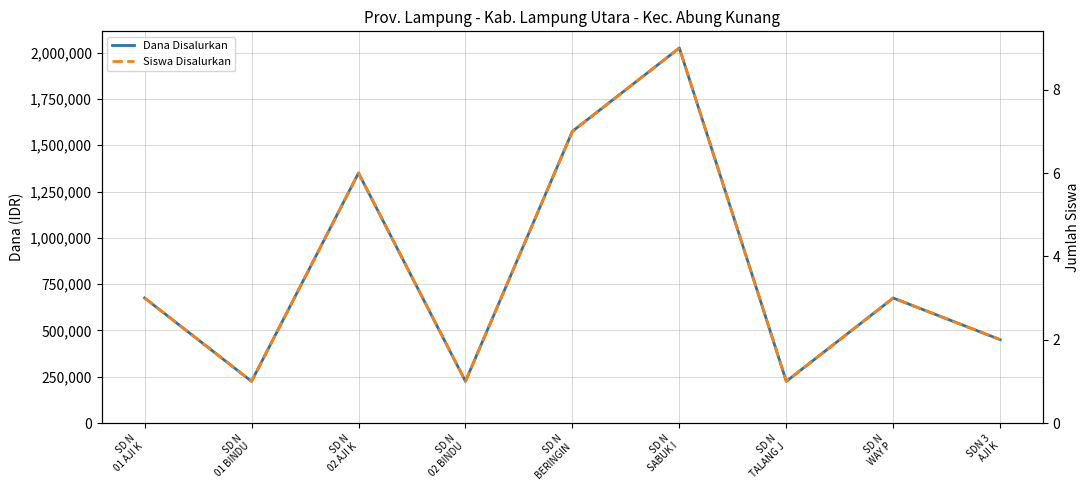

What is the sum of all Siswa Disalurkan values?

33